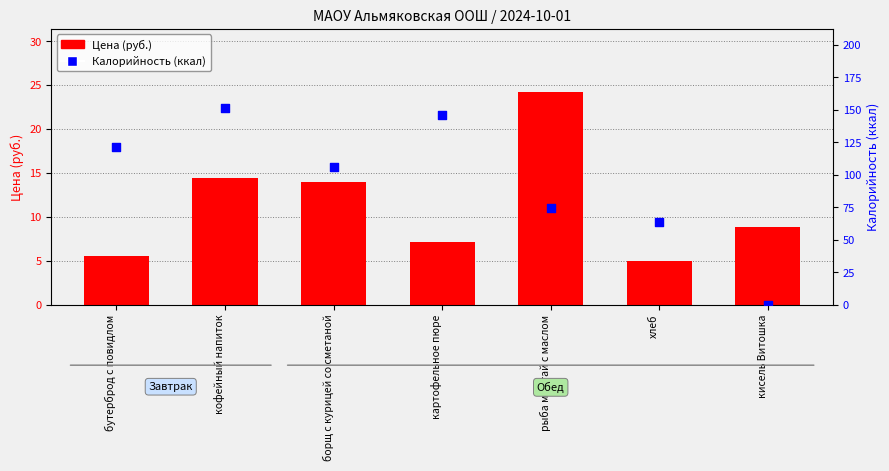

Which series contains the highest Y value?

Калорийность (ккал)